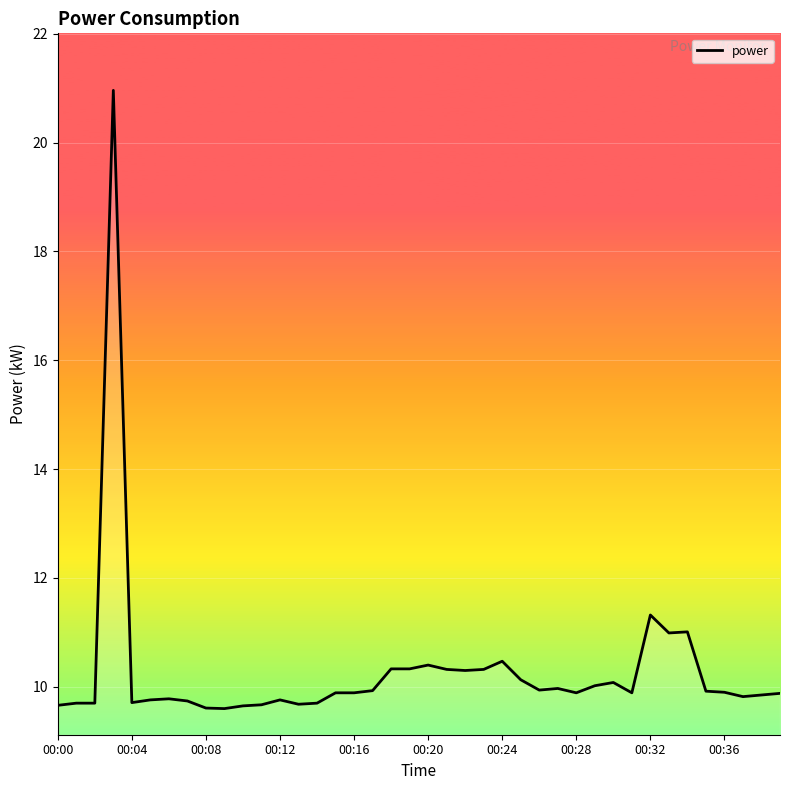

What is the difference between the maximum and minimum values?

11.4